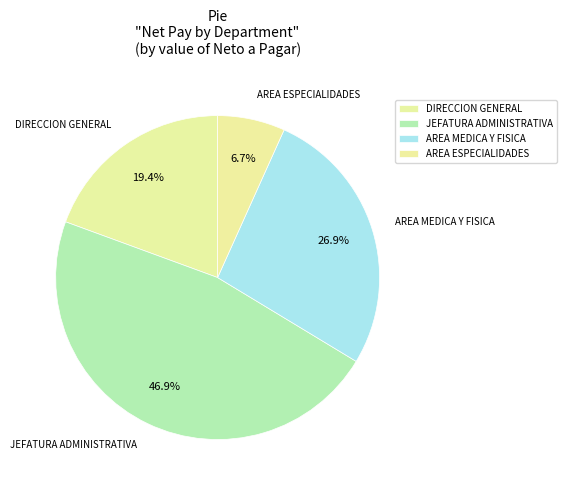

To the nearest percent, what is the average slice percentage?

25%